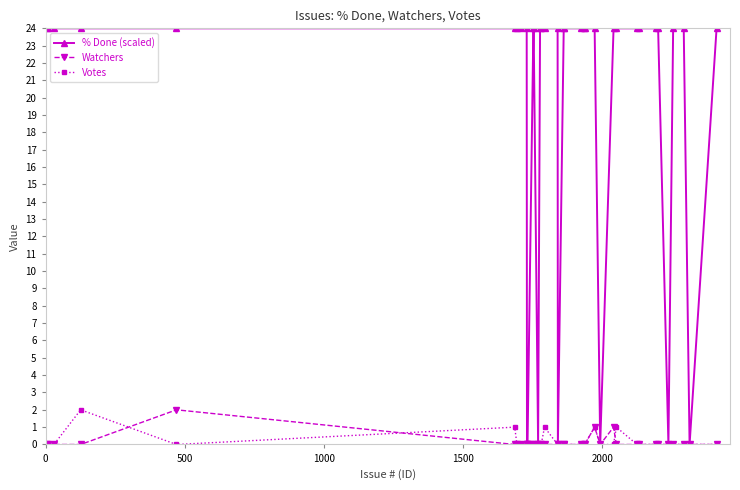

At how many categories does at least one series exceed 5?

30